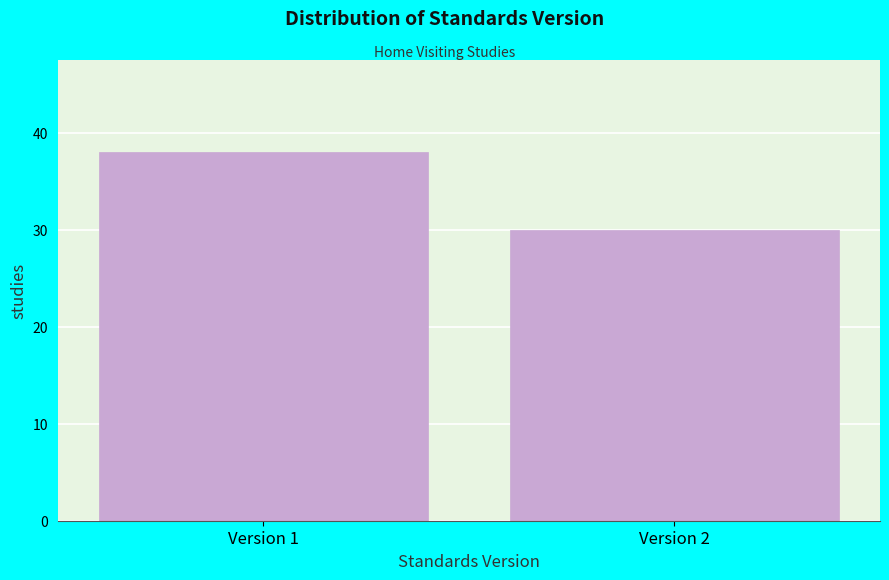

Reading right to left, what are all the values shown in this chart?

30	38